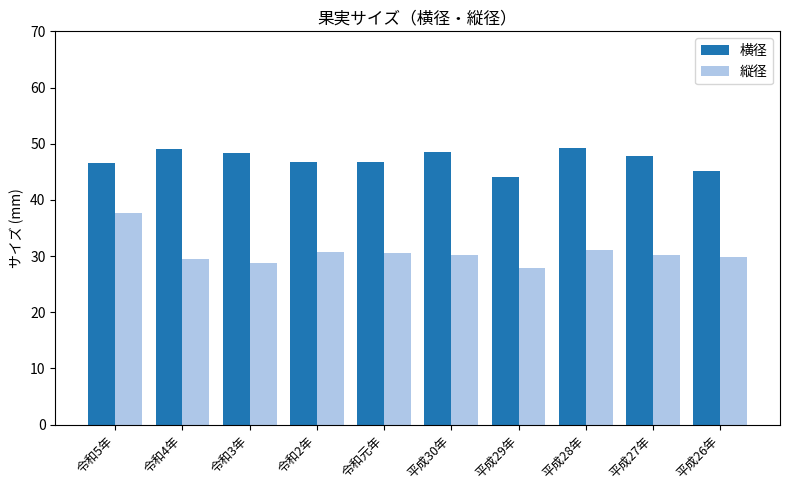

How many distinct data groups are displayed?

2